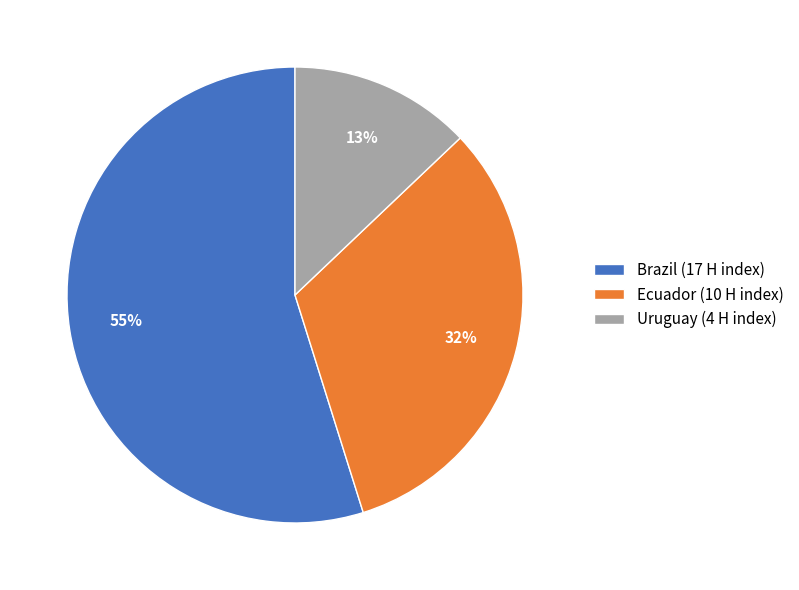

The Ecuador slice represents 45% of the pie. True or false?

False